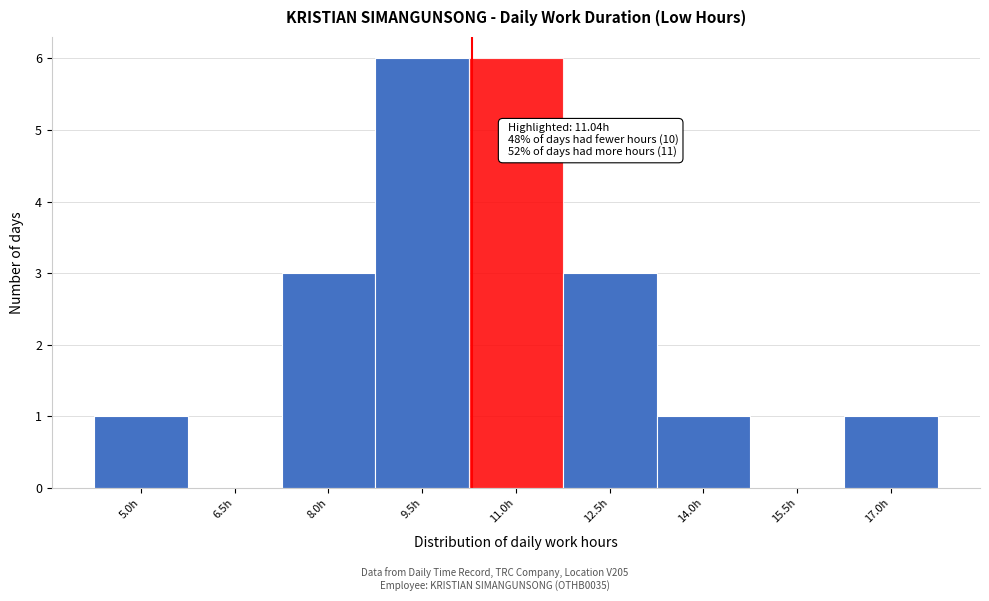

Reading left to right, list all the values displayed in this chart.

5.0h=1	6.5h=0	8.0h=3	9.5h=6	11.0h=6	12.5h=3	14.0h=1	15.5h=0	17.0h=1